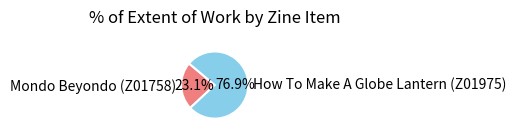

Rank the categories by value from lowest to highest.

Mondo Beyondo (Z01758), How To Make A Globe Lantern (Z01975)